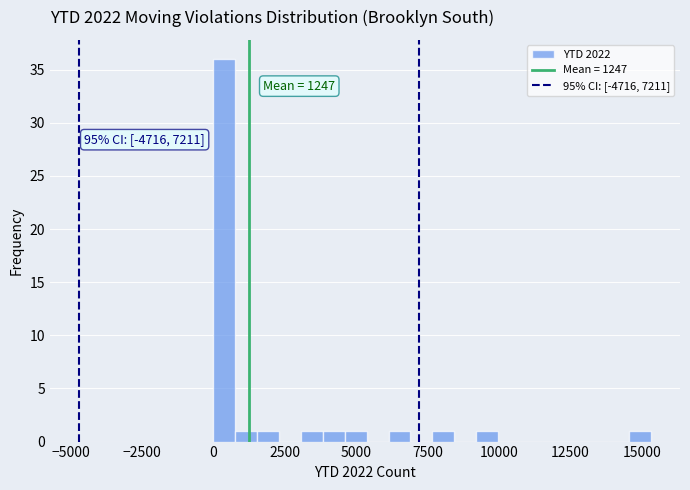

Around what value on the x-axis is the tallest bar? Give the approximate position of its centre, as read against the axis.

500